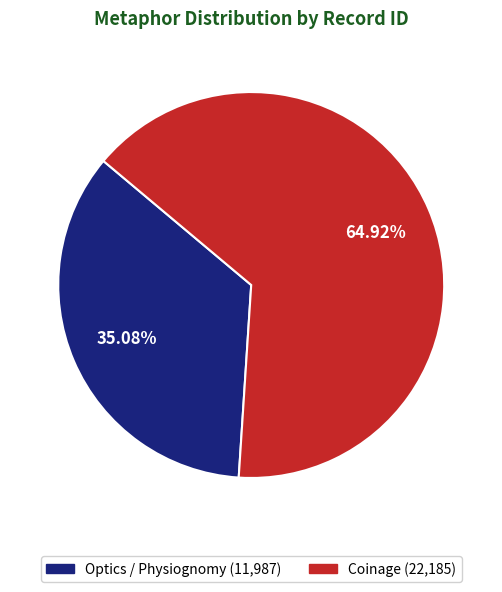

What is the smallest slice in the pie chart?

Optics / Physiognomy